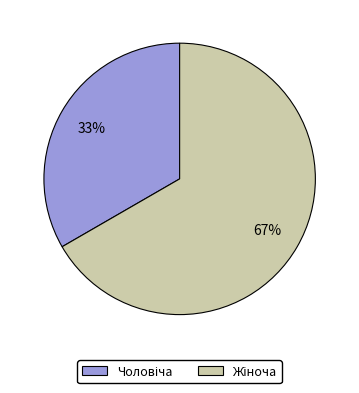

Does any single category account for the majority?

Yes